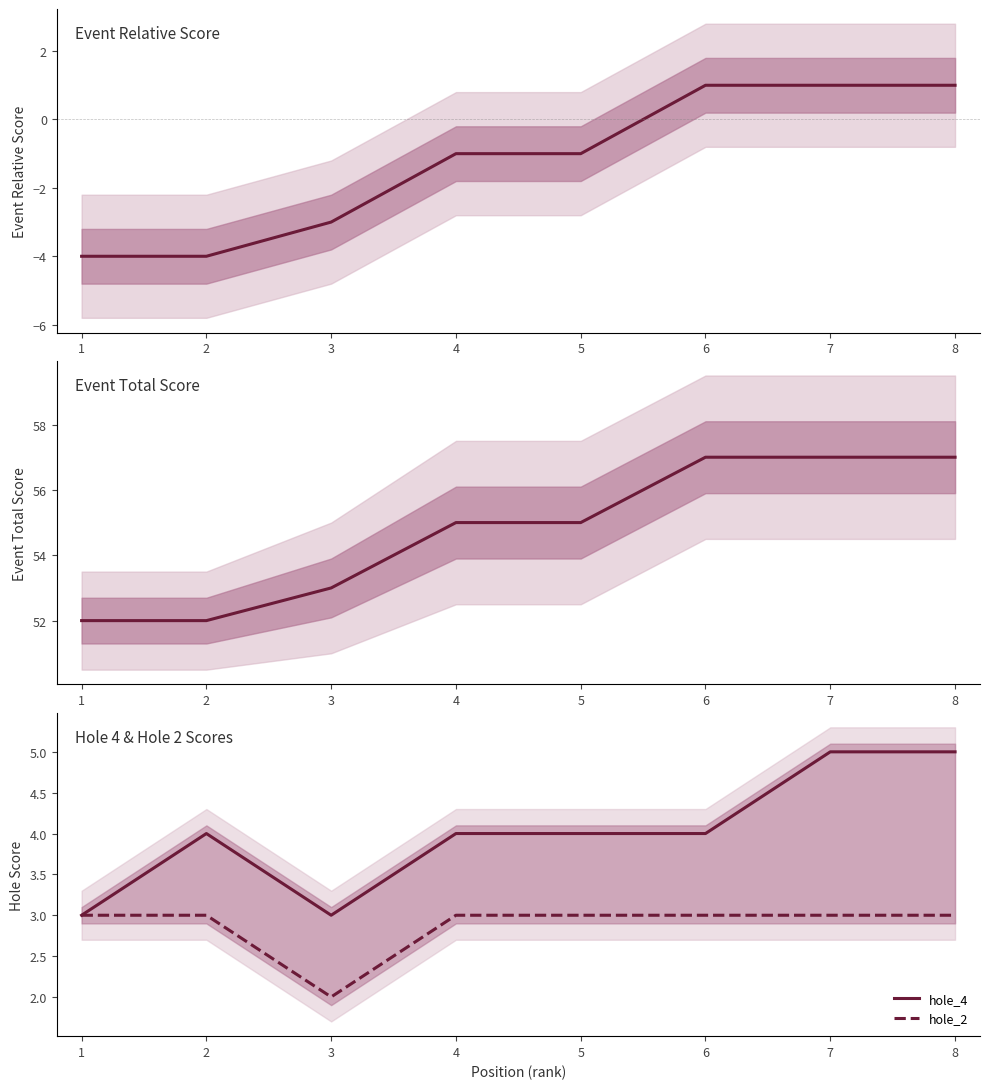

True or false: hole_4 and hole_2 intersect in this chart.

False